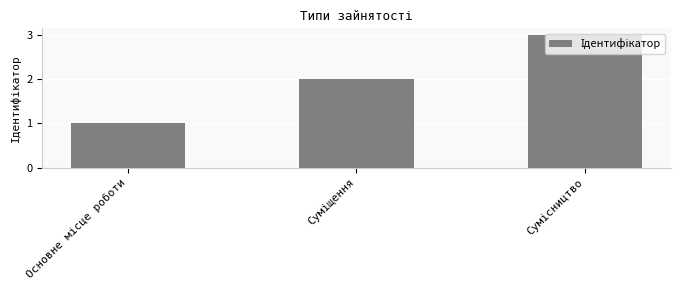

What is the sum of all values?

6